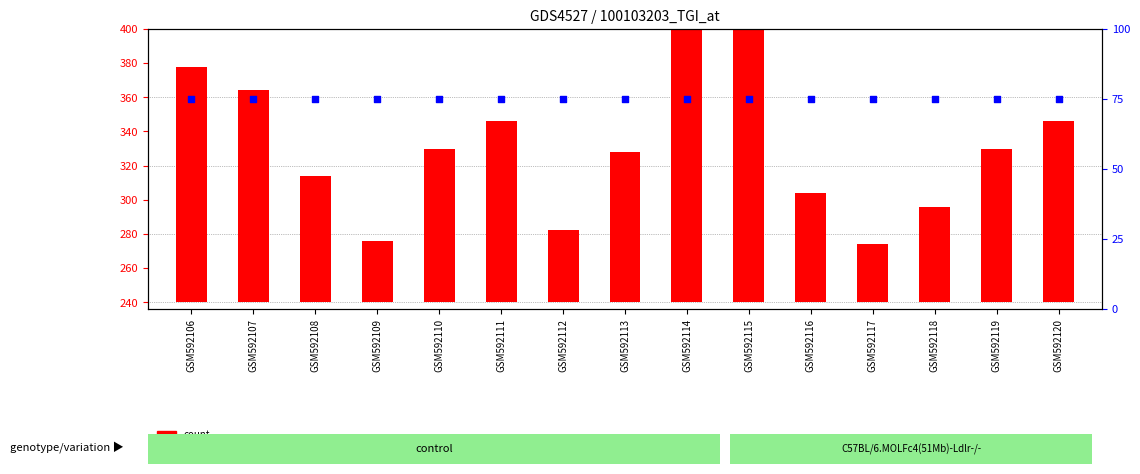

What are all the series names shown in the legend?

count, percentile rank within the sample